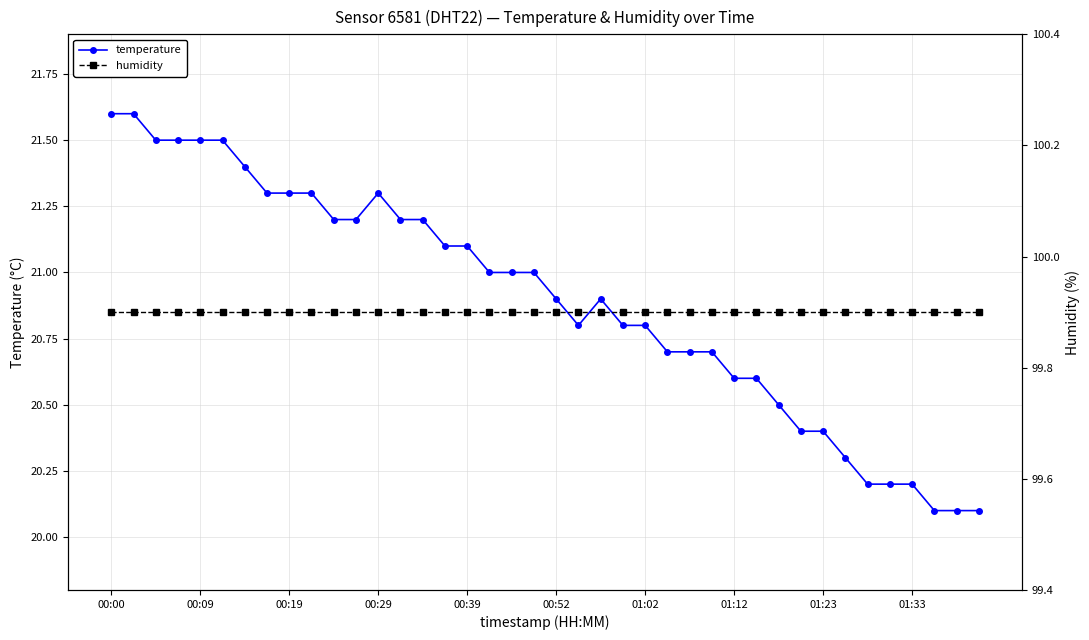

True or false: temperature has more than 0 interior local peaks.

True